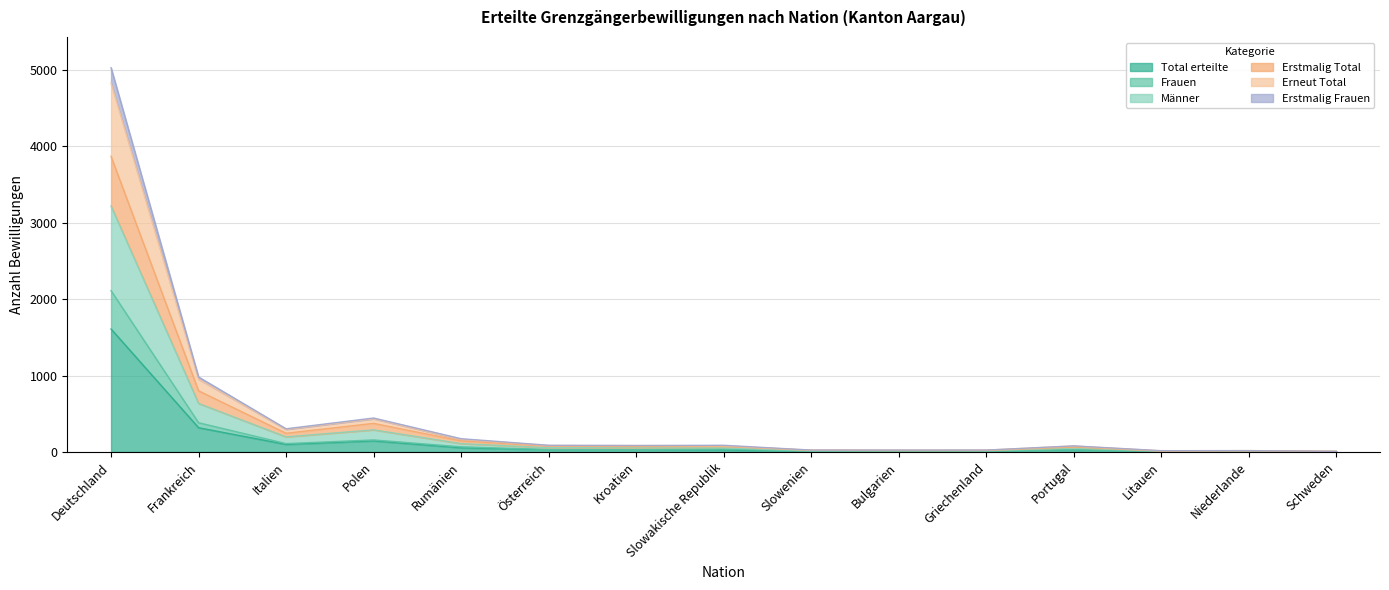

At which label is Total erteilte closest to 806?

Frankreich